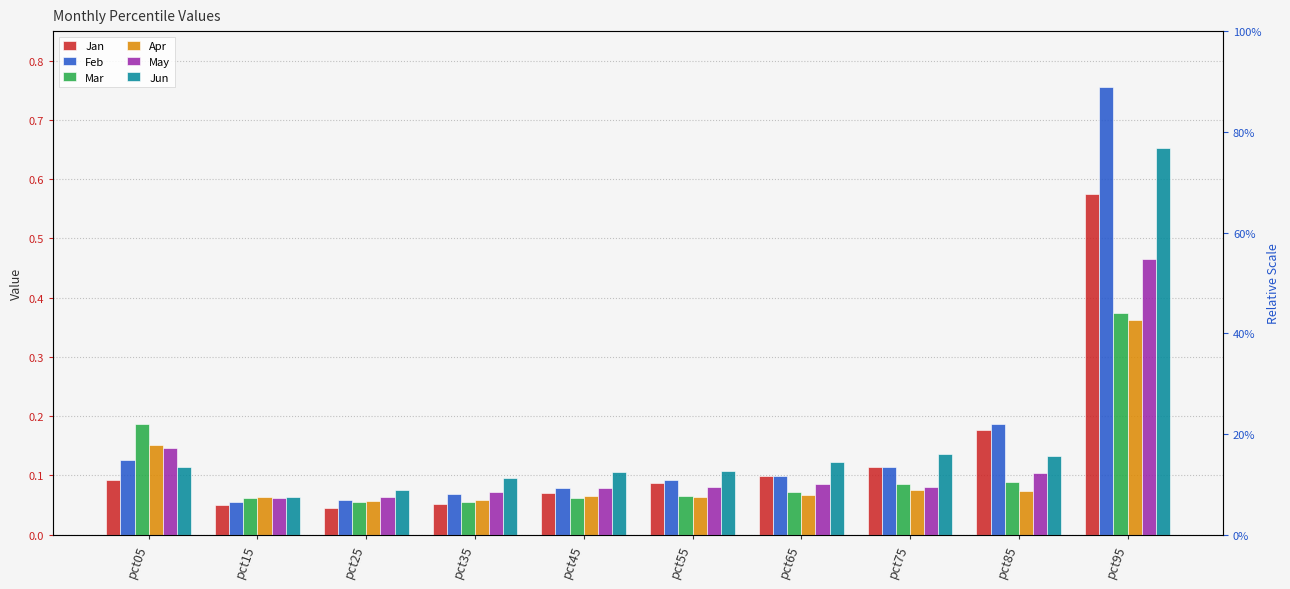

What is the difference between the maximum and second lowest values in the Jun series?

0.6